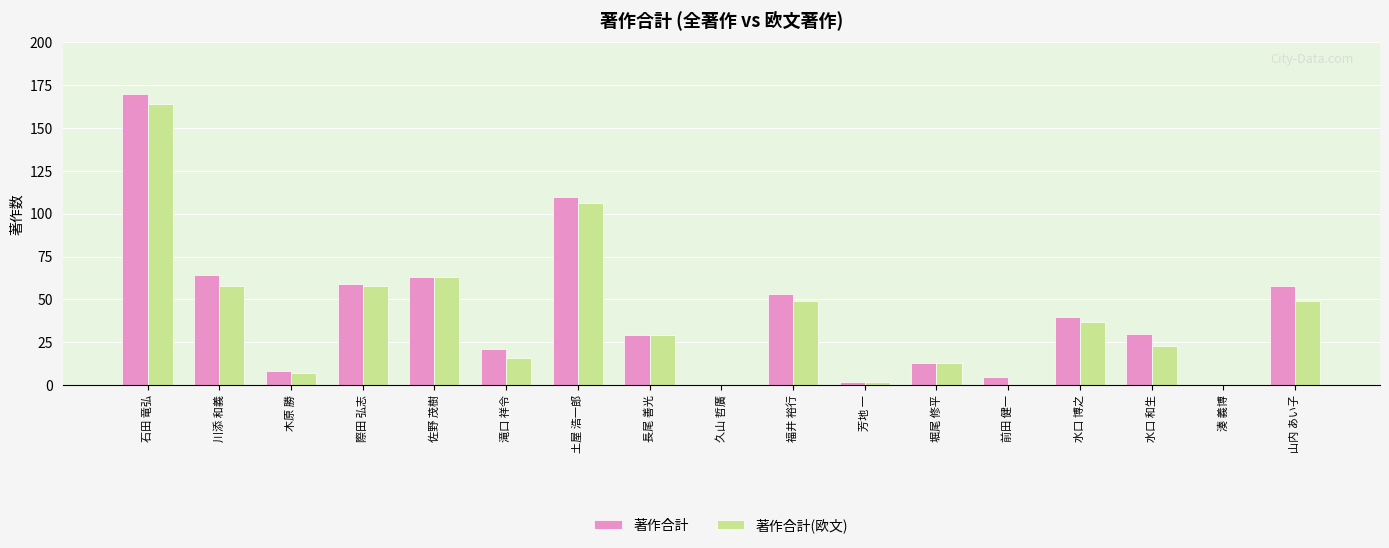

Reading left to right, list all the values displayed in this chart.

著作合計: 170	64	8	59	63	21	110	29	0	53	2	13	5	40	30	0	58
著作合計(欧文): 164	58	7	58	63	16	106	29	0	49	2	13	0	37	23	0	49